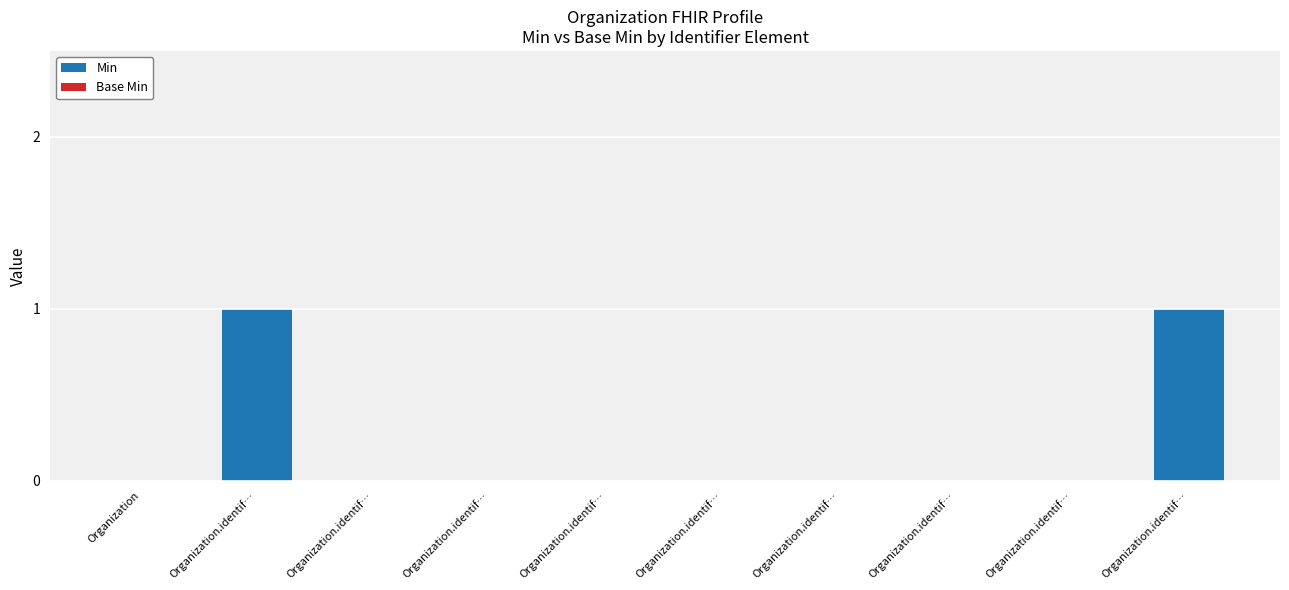

Reading left to right, what are all the values shown in this chart?

Min: 0	1	0	0	0	0	0	0	0	1
Base Min: 0	0	0	0	0	0	0	0	0	0